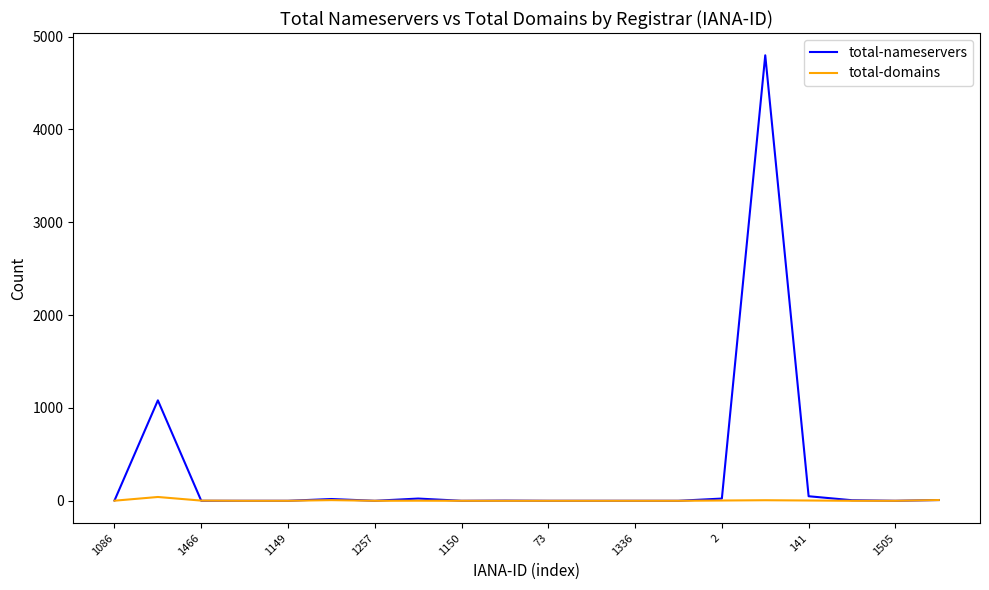

Which series has the widest spread of values?

total-nameservers